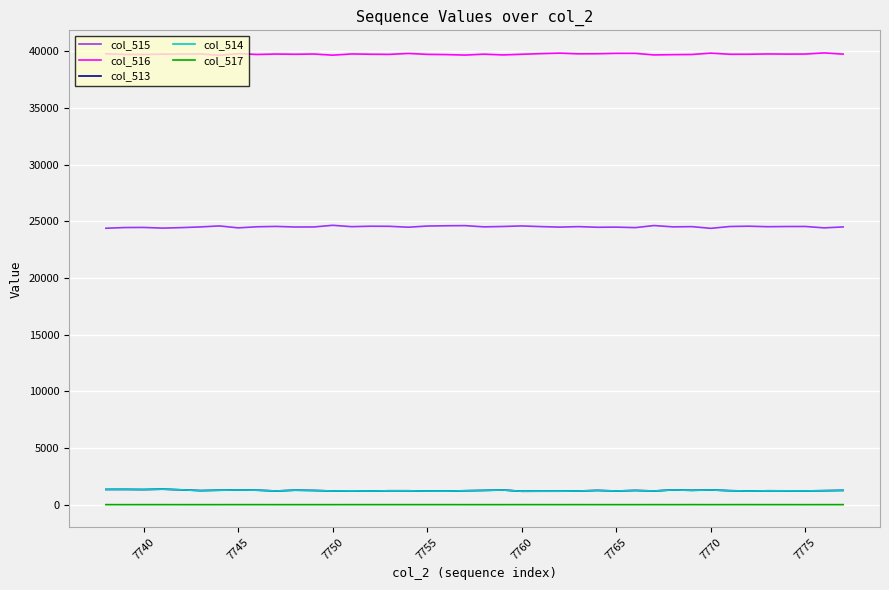

True or false: col_514 and col_517 cross at least once.

False